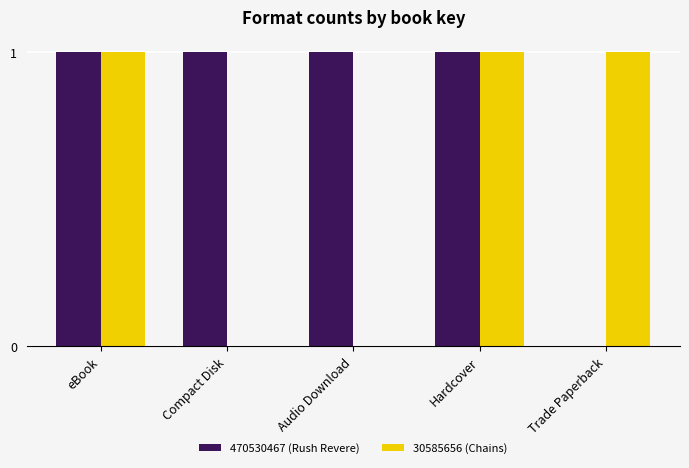

What is the greatest value displayed?

1